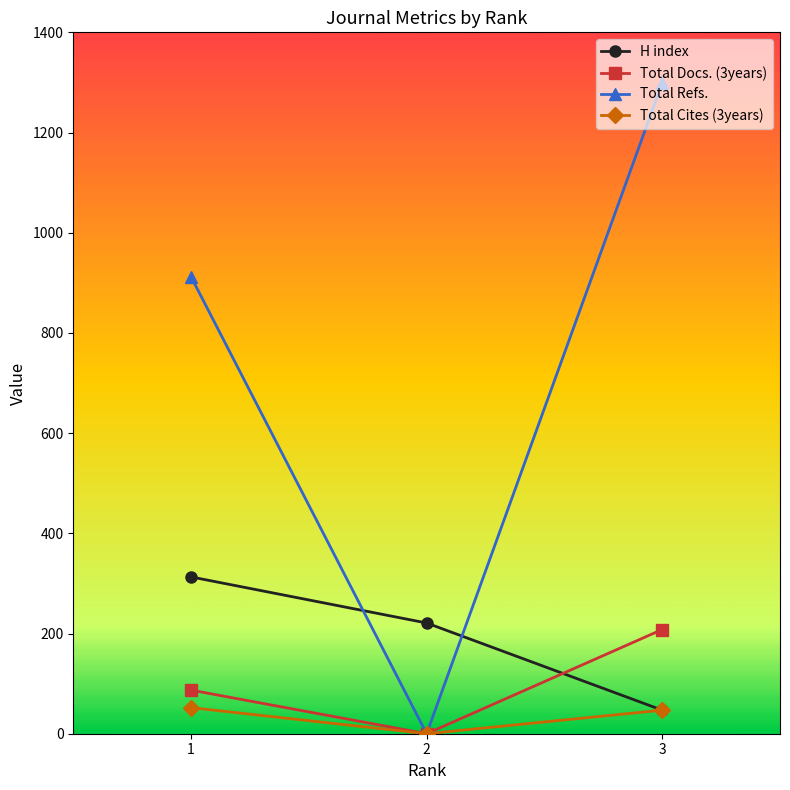

How many series are shown in this chart?

4